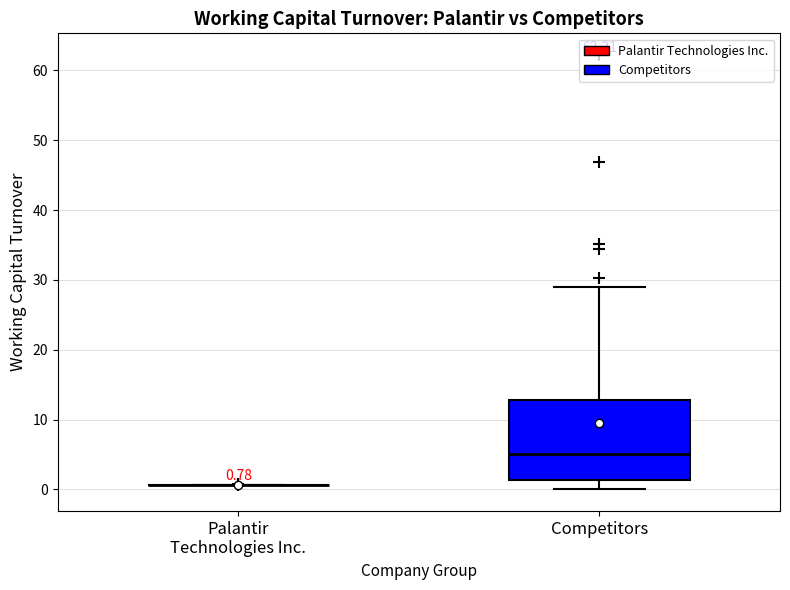

Which box is the tallest, from its lower edge to its upper edge?

Competitors